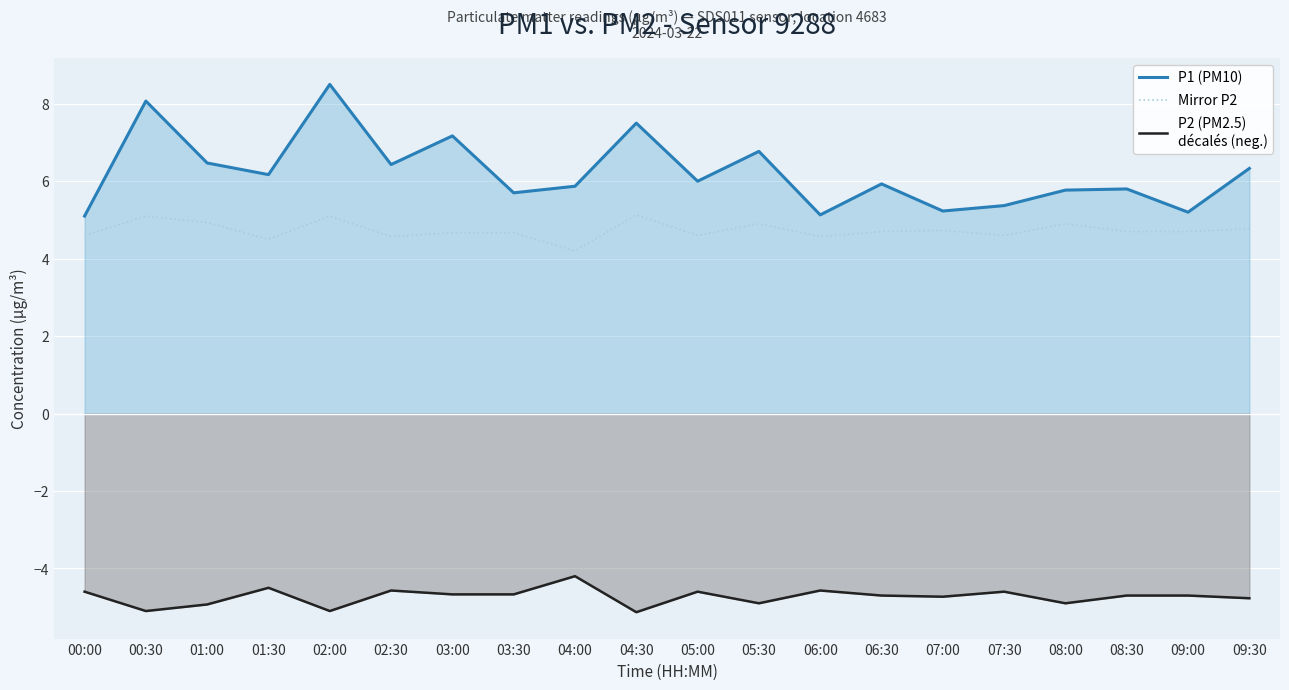

Where is the first local maximum for P1 (PM10)?

00:30